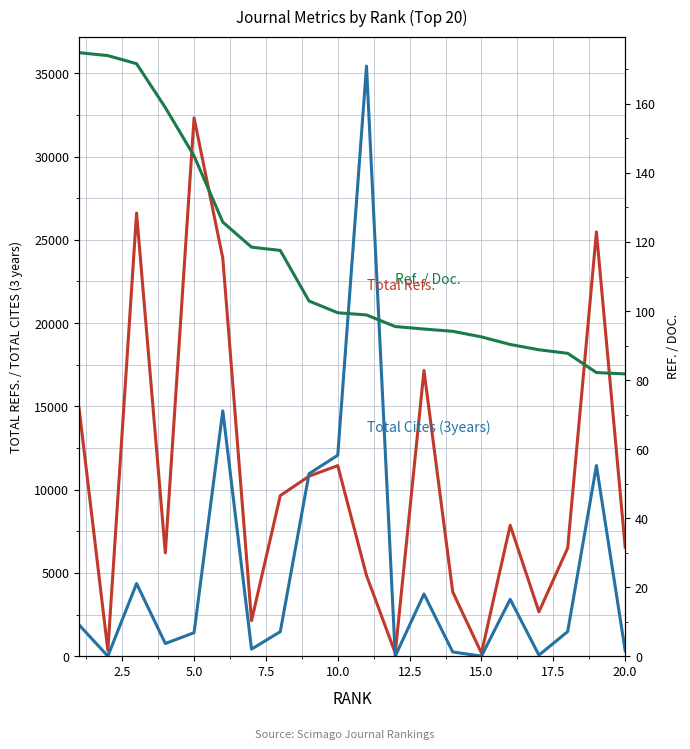

Rank the series by their average value, from highest to lowest.

Total Refs., Total Cites (3years), Ref. / Doc.